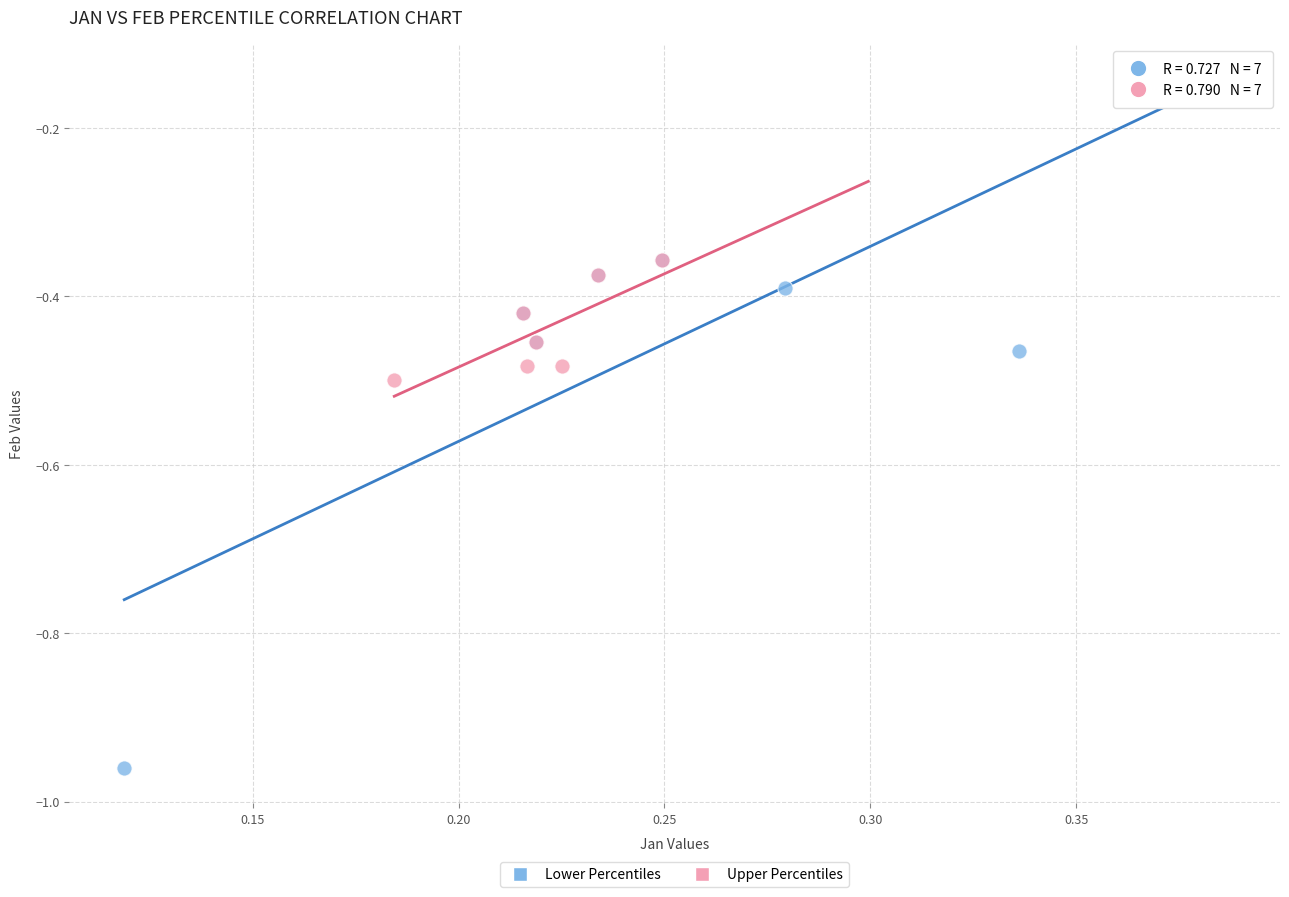

Which series reaches the minimum Y coordinate?

Lower Percentiles